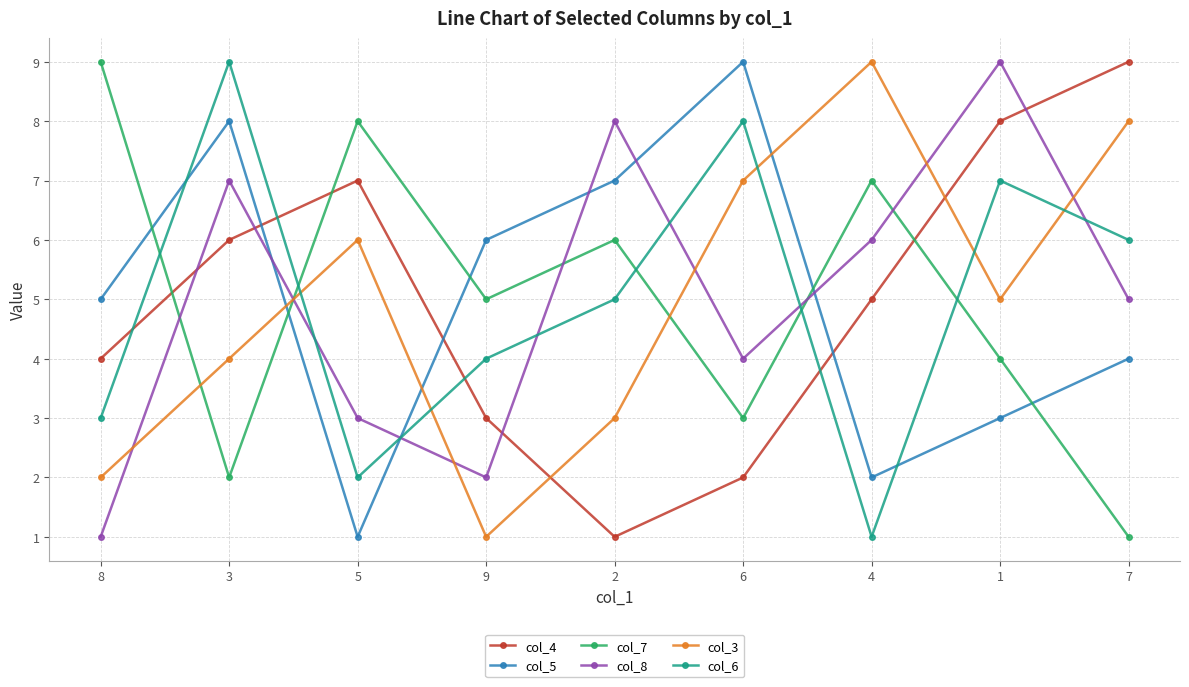

True or false: col_4 has a value of 4 at 8.

True